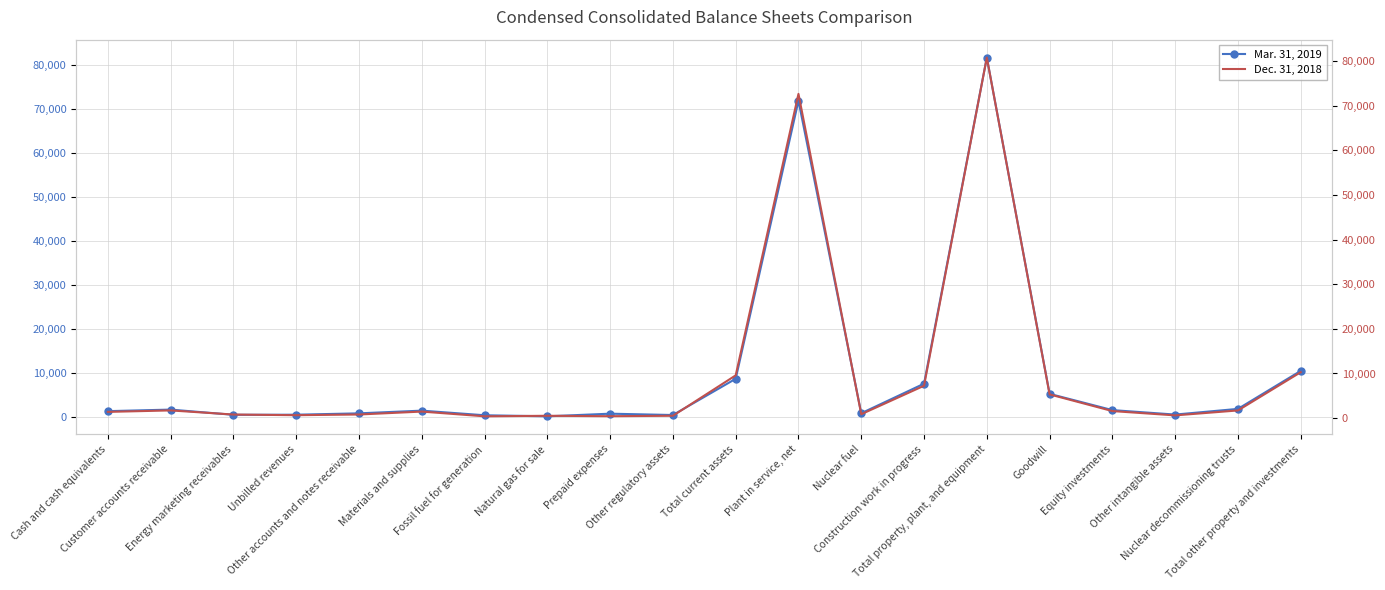

At which category is the sum across all series the highest?

Total property, plant, and equipment